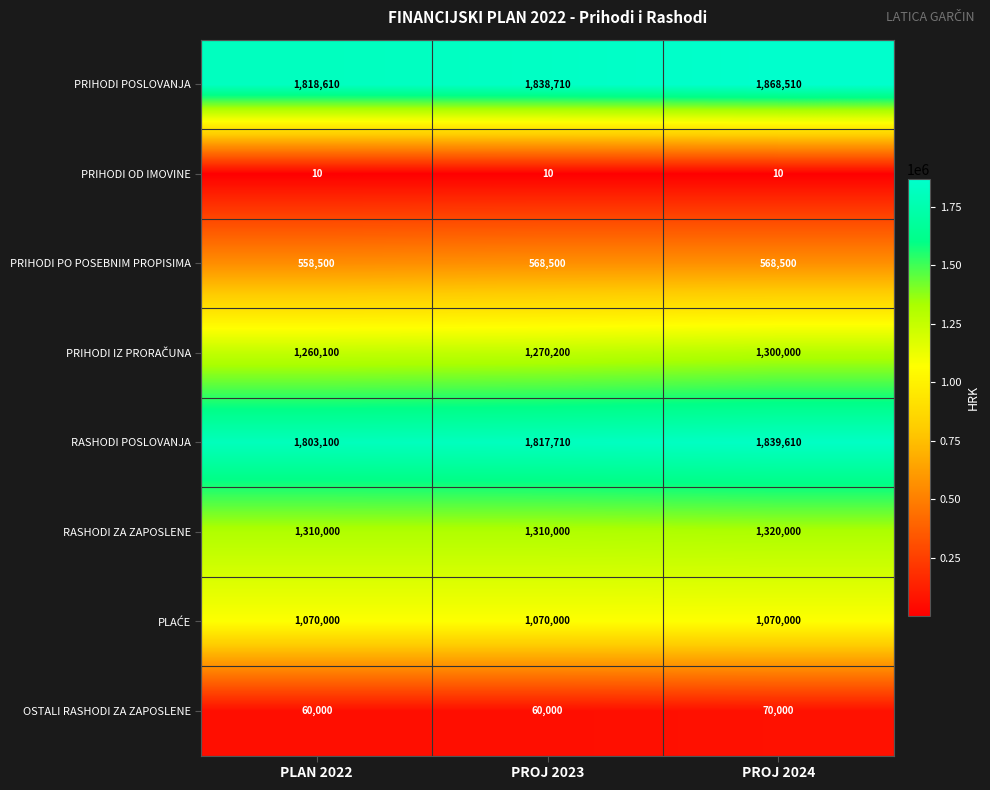

List the labels in order of RASHODI POSLOVANJA value, smallest first.

PLAN 2022, PROJ 2023, PROJ 2024